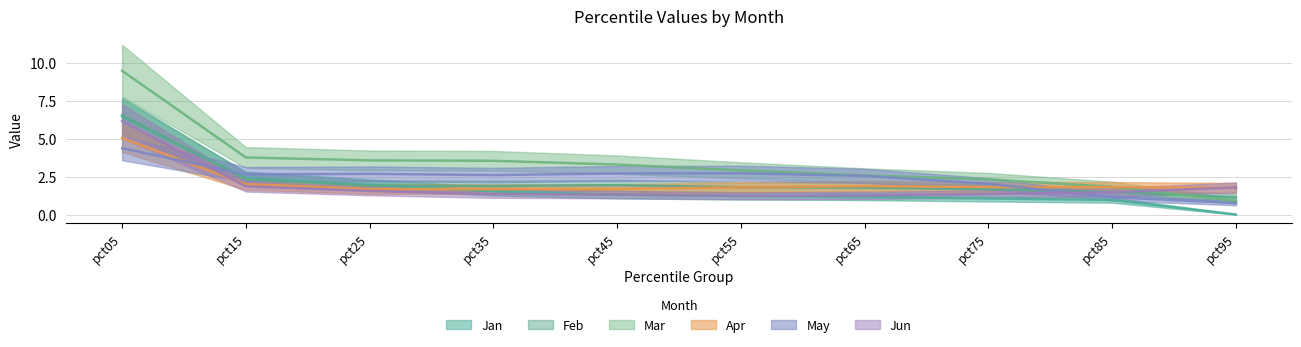

Does the chart display data point markers on the line(s)?

No